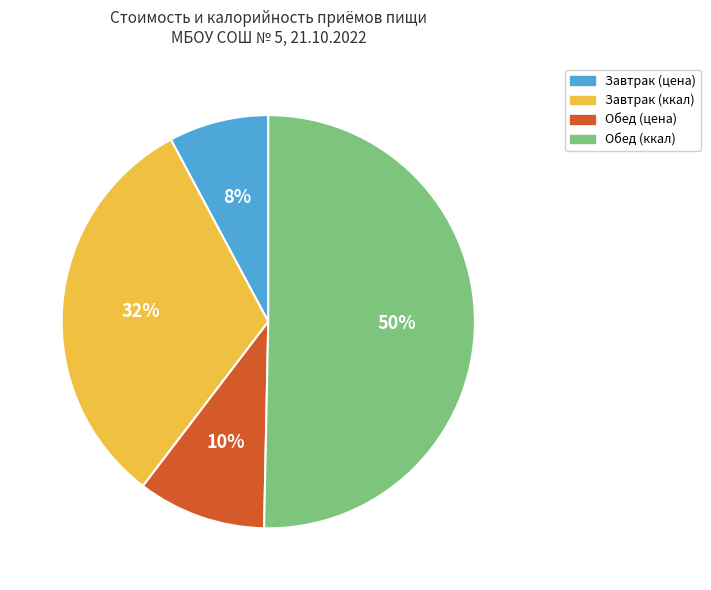

What percentage is the Завтрак (ккал) slice, to the nearest percent?

32%